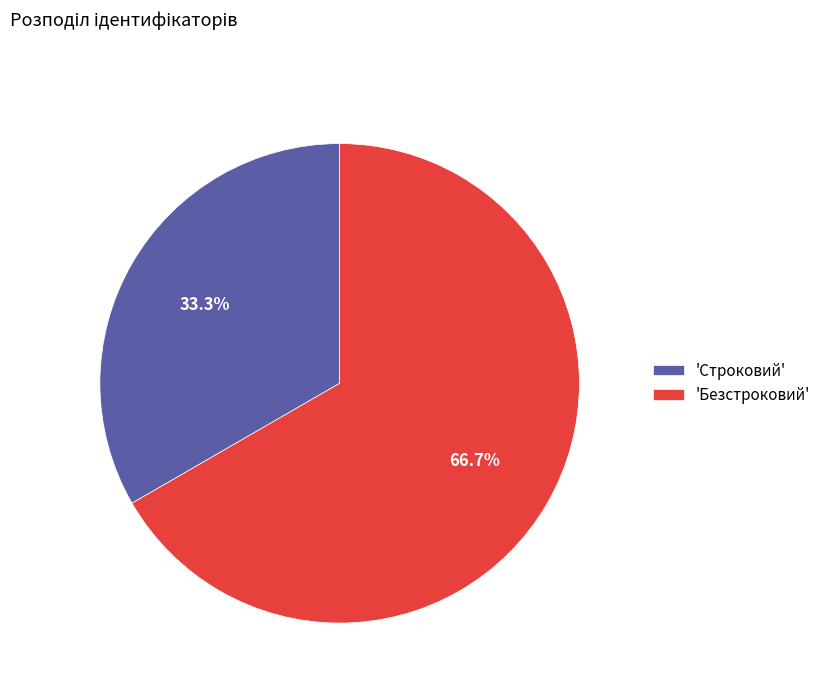

Which category accounts for the majority?

'Безстроковий'